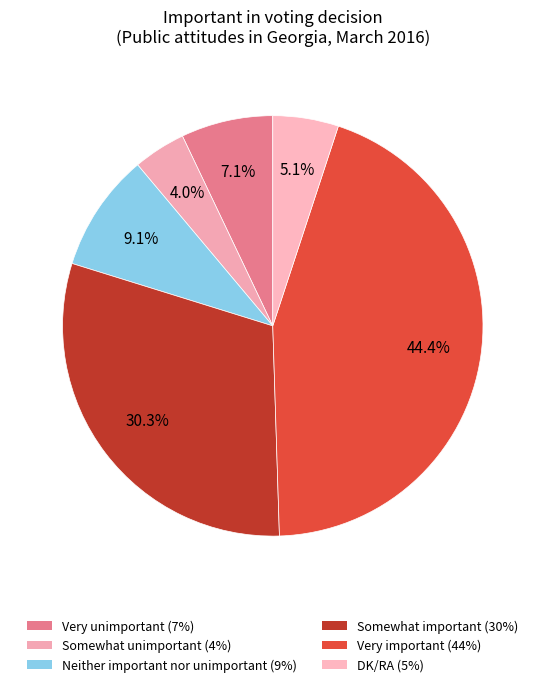

Rank the categories by value from highest to lowest.

Very important, Somewhat important, Neither important nor unimportant, Very unimportant, DK/RA, Somewhat unimportant